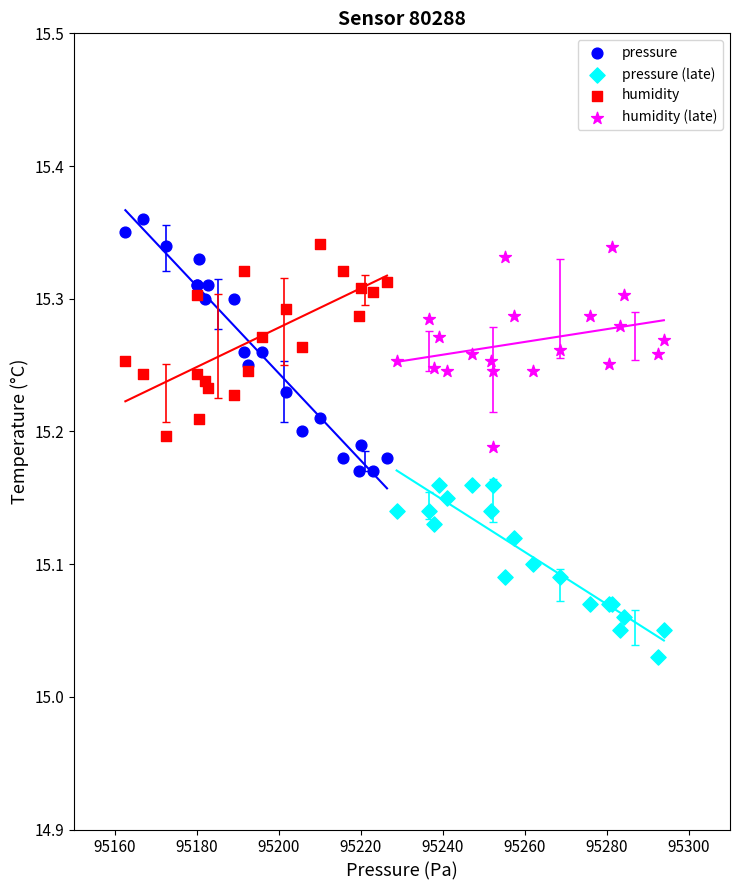

Which series reaches the minimum Y coordinate?

pressure (late)